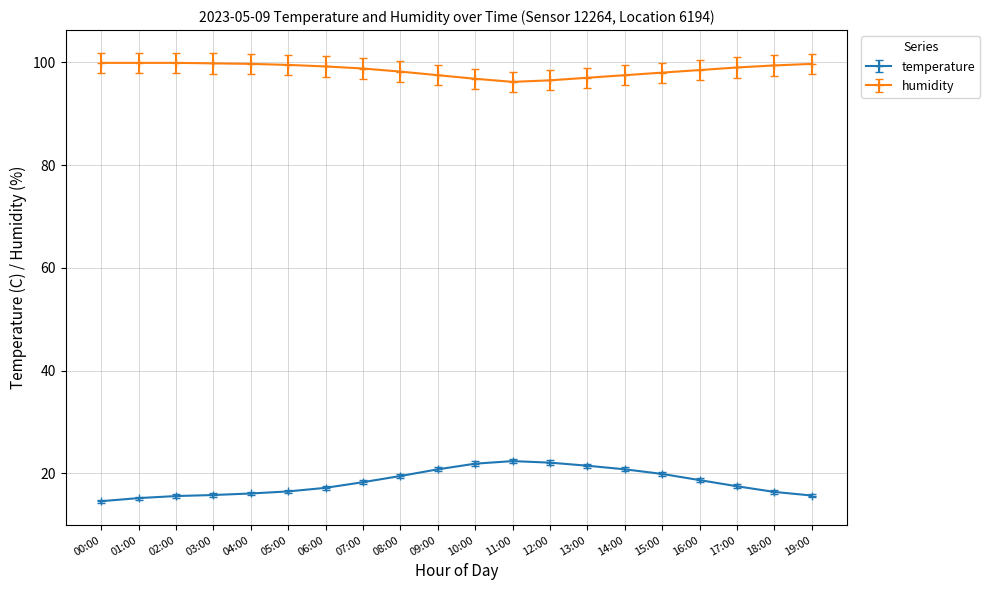

What is the maximum value shown in the chart?

99.9